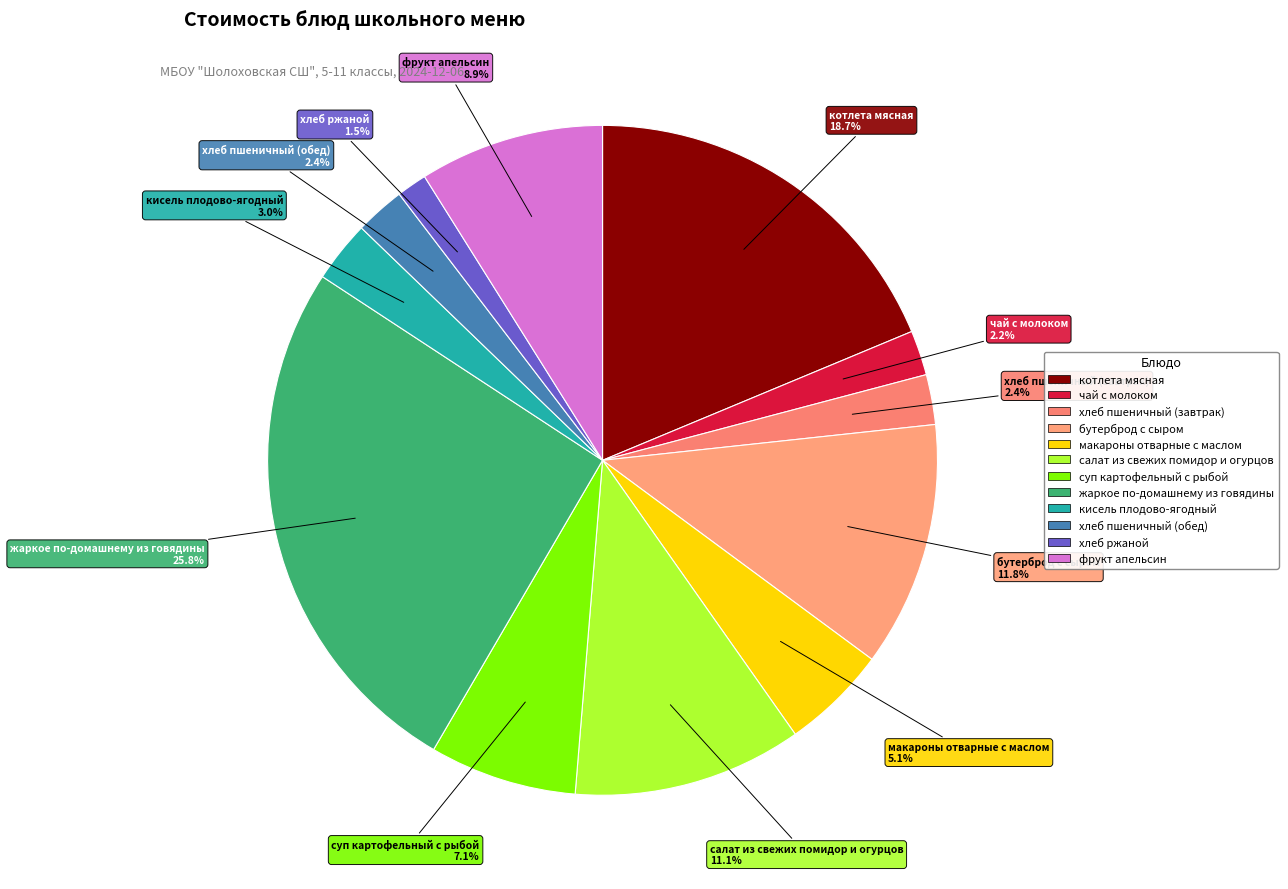

Which has a higher value, макароны отварные с маслом or чай с молоком?

макароны отварные с маслом